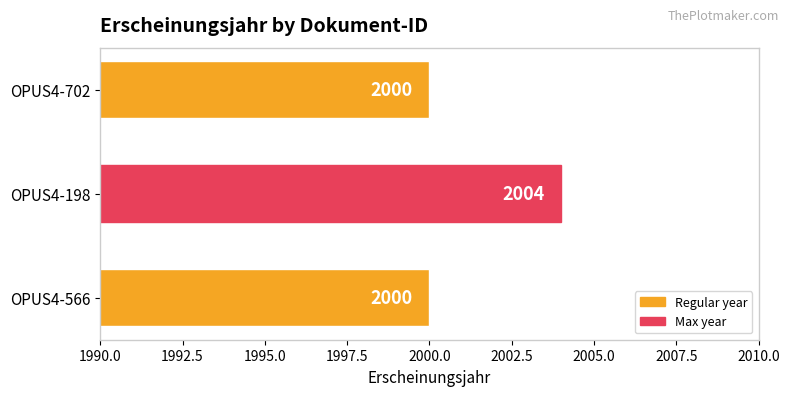

How many values are between 2000 and 2004?

3